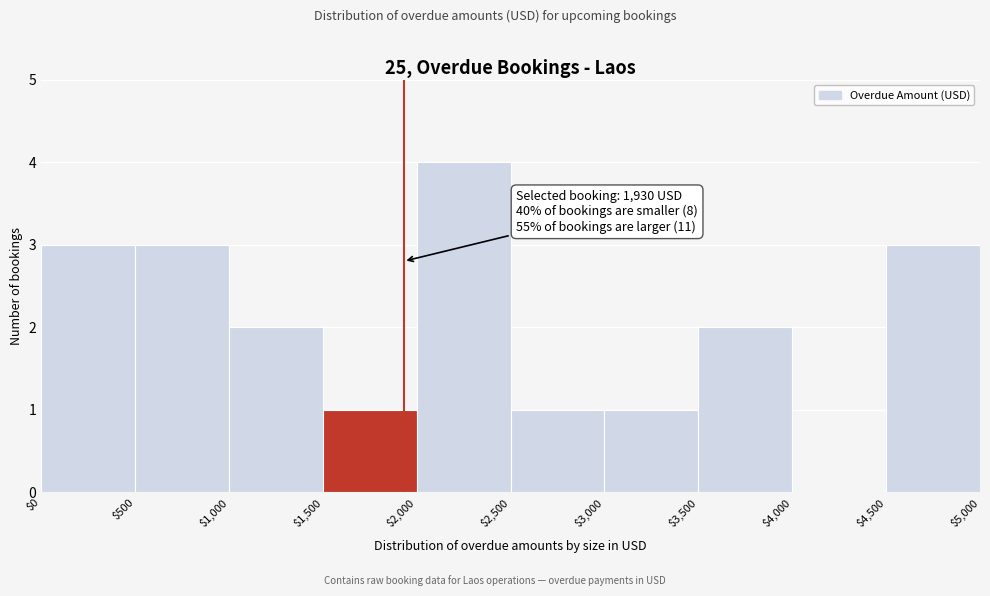

Which range on the x-axis has the tallest bar?

$2,000 to $2,500